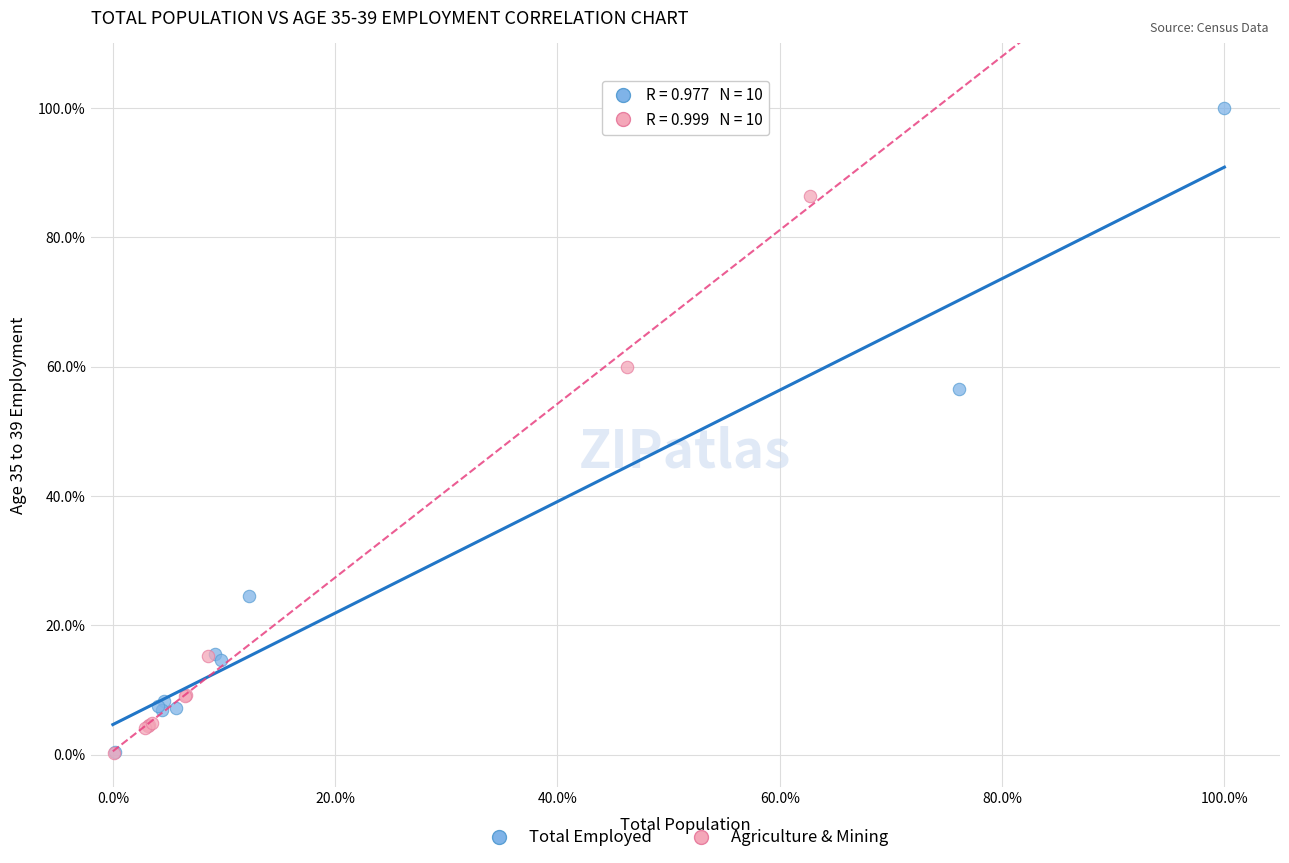

What are all the series names shown in the legend?

Total Employed, Agriculture & Mining